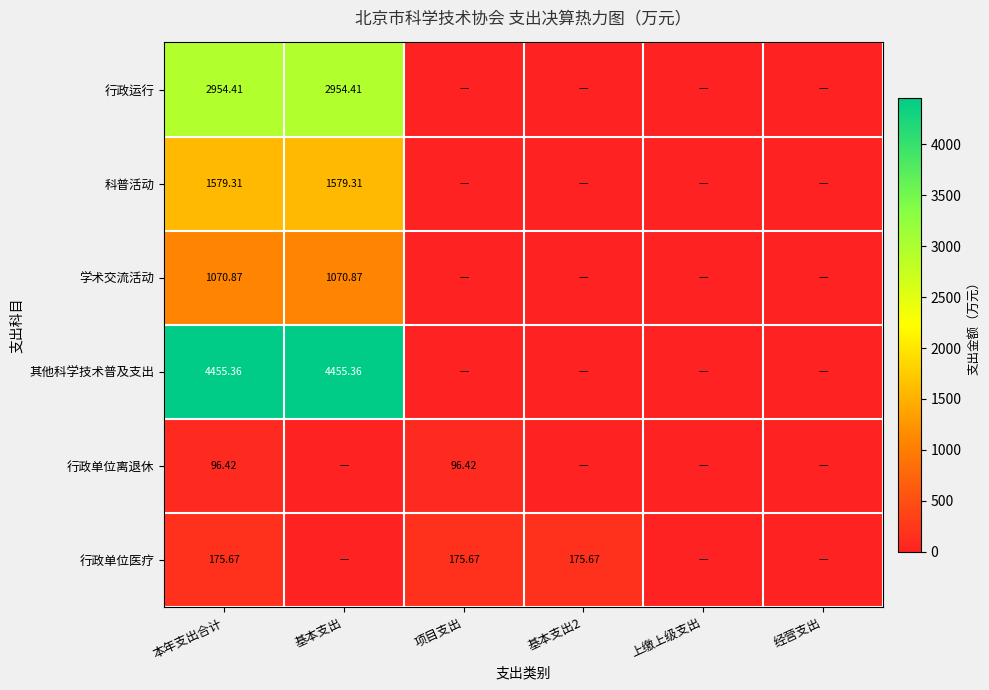

At 本年支出合计, list the series in order from largest to smallest.

其他科学技术普及支出, 行政运行, 科普活动, 学术交流活动, 行政单位医疗, 行政单位离退休